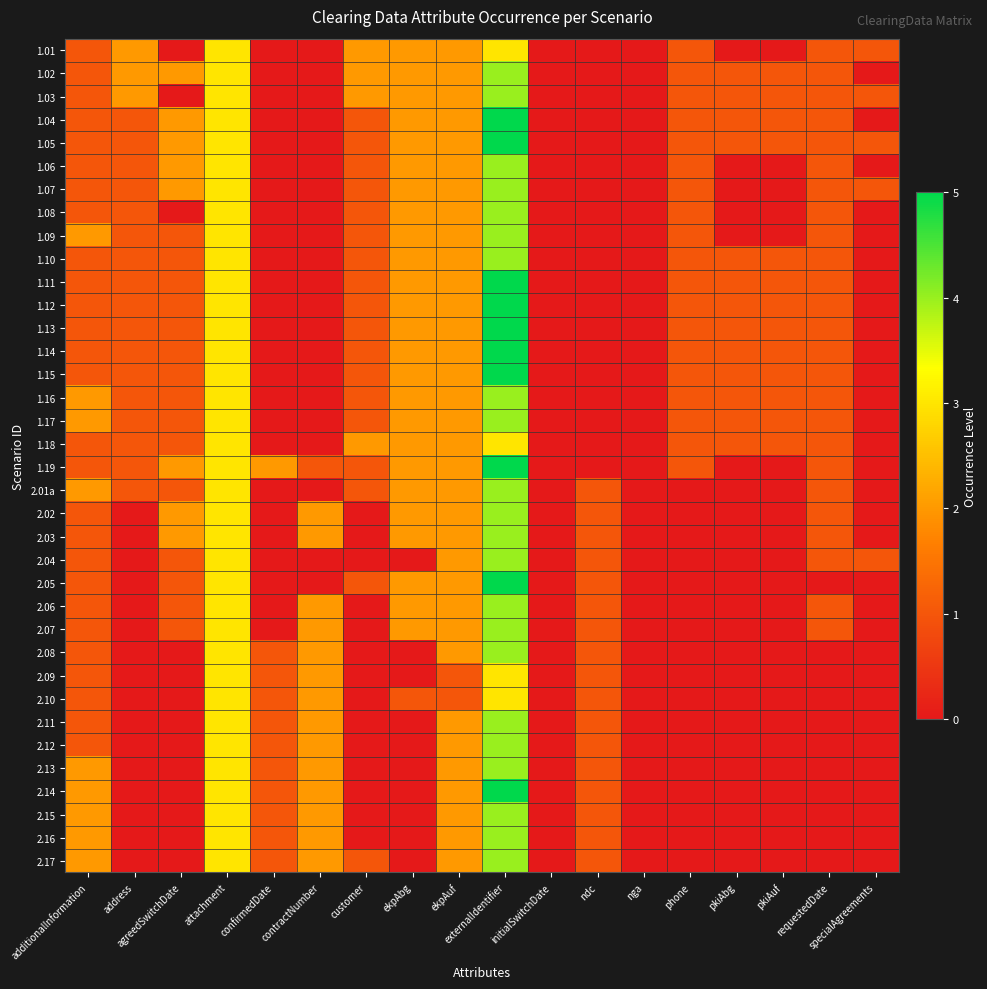

Reading left to right, list all the values displayed in this chart.

1.01: additionalInformation=1	address=2	agreedSwitchDate=0	attachment=3	confirmedDate=0	contractNumber=0	customer=2	ekpAbg=2	ekpAuf=2	externalIdentifier=3	initialSwitchDate=0	ndc=0	nga=0	phone=1	pkiAbg=0	pkiAuf=0	requestedDate=1	specialAgreements=1
1.02: additionalInformation=1	address=2	agreedSwitchDate=2	attachment=3	confirmedDate=0	contractNumber=0	customer=2	ekpAbg=2	ekpAuf=2	externalIdentifier=4	initialSwitchDate=0	ndc=0	nga=0	phone=1	pkiAbg=1	pkiAuf=1	requestedDate=1	specialAgreements=0
1.03: additionalInformation=1	address=2	agreedSwitchDate=0	attachment=3	confirmedDate=0	contractNumber=0	customer=2	ekpAbg=2	ekpAuf=2	externalIdentifier=4	initialSwitchDate=0	ndc=0	nga=0	phone=1	pkiAbg=1	pkiAuf=1	requestedDate=1	specialAgreements=1
1.04: additionalInformation=1	address=1	agreedSwitchDate=2	attachment=3	confirmedDate=0	contractNumber=0	customer=1	ekpAbg=2	ekpAuf=2	externalIdentifier=5	initialSwitchDate=0	ndc=0	nga=0	phone=1	pkiAbg=1	pkiAuf=1	requestedDate=1	specialAgreements=0
1.05: additionalInformation=1	address=1	agreedSwitchDate=2	attachment=3	confirmedDate=0	contractNumber=0	customer=1	ekpAbg=2	ekpAuf=2	externalIdentifier=5	initialSwitchDate=0	ndc=0	nga=0	phone=1	pkiAbg=1	pkiAuf=1	requestedDate=1	specialAgreements=1
1.06: additionalInformation=1	address=1	agreedSwitchDate=2	attachment=3	confirmedDate=0	contractNumber=0	customer=1	ekpAbg=2	ekpAuf=2	externalIdentifier=4	initialSwitchDate=0	ndc=0	nga=0	phone=1	pkiAbg=0	pkiAuf=0	requestedDate=1	specialAgreements=0
1.07: additionalInformation=1	address=1	agreedSwitchDate=2	attachment=3	confirmedDate=0	contractNumber=0	customer=1	ekpAbg=2	ekpAuf=2	externalIdentifier=4	initialSwitchDate=0	ndc=0	nga=0	phone=1	pkiAbg=0	pkiAuf=0	requestedDate=1	specialAgreements=1
1.08: additionalInformation=1	address=1	agreedSwitchDate=0	attachment=3	confirmedDate=0	contractNumber=0	customer=1	ekpAbg=2	ekpAuf=2	externalIdentifier=4	initialSwitchDate=0	ndc=0	nga=0	phone=1	pkiAbg=0	pkiAuf=0	requestedDate=1	specialAgreements=0
1.09: additionalInformation=2	address=1	agreedSwitchDate=1	attachment=3	confirmedDate=0	contractNumber=0	customer=1	ekpAbg=2	ekpAuf=2	externalIdentifier=4	initialSwitchDate=0	ndc=0	nga=0	phone=1	pkiAbg=0	pkiAuf=0	requestedDate=1	specialAgreements=0
1.10: additionalInformation=1	address=1	agreedSwitchDate=1	attachment=3	confirmedDate=0	contractNumber=0	customer=1	ekpAbg=2	ekpAuf=2	externalIdentifier=4	initialSwitchDate=0	ndc=0	nga=0	phone=1	pkiAbg=1	pkiAuf=1	requestedDate=1	specialAgreements=0
1.11: additionalInformation=1	address=1	agreedSwitchDate=1	attachment=3	confirmedDate=0	contractNumber=0	customer=1	ekpAbg=2	ekpAuf=2	externalIdentifier=5	initialSwitchDate=0	ndc=0	nga=0	phone=1	pkiAbg=1	pkiAuf=1	requestedDate=1	specialAgreements=0
1.12: additionalInformation=1	address=1	agreedSwitchDate=1	attachment=3	confirmedDate=0	contractNumber=0	customer=1	ekpAbg=2	ekpAuf=2	externalIdentifier=5	initialSwitchDate=0	ndc=0	nga=0	phone=1	pkiAbg=1	pkiAuf=1	requestedDate=1	specialAgreements=0
1.13: additionalInformation=1	address=1	agreedSwitchDate=1	attachment=3	confirmedDate=0	contractNumber=0	customer=1	ekpAbg=2	ekpAuf=2	externalIdentifier=5	initialSwitchDate=0	ndc=0	nga=0	phone=1	pkiAbg=1	pkiAuf=1	requestedDate=1	specialAgreements=0
1.14: additionalInformation=1	address=1	agreedSwitchDate=1	attachment=3	confirmedDate=0	contractNumber=0	customer=1	ekpAbg=2	ekpAuf=2	externalIdentifier=5	initialSwitchDate=0	ndc=0	nga=0	phone=1	pkiAbg=1	pkiAuf=1	requestedDate=1	specialAgreements=0
1.15: additionalInformation=1	address=1	agreedSwitchDate=1	attachment=3	confirmedDate=0	contractNumber=0	customer=1	ekpAbg=2	ekpAuf=2	externalIdentifier=5	initialSwitchDate=0	ndc=0	nga=0	phone=1	pkiAbg=1	pkiAuf=1	requestedDate=1	specialAgreements=0
1.16: additionalInformation=2	address=1	agreedSwitchDate=1	attachment=3	confirmedDate=0	contractNumber=0	customer=1	ekpAbg=2	ekpAuf=2	externalIdentifier=4	initialSwitchDate=0	ndc=0	nga=0	phone=1	pkiAbg=1	pkiAuf=1	requestedDate=1	specialAgreements=0
1.17: additionalInformation=2	address=1	agreedSwitchDate=1	attachment=3	confirmedDate=0	contractNumber=0	customer=1	ekpAbg=2	ekpAuf=2	externalIdentifier=4	initialSwitchDate=0	ndc=0	nga=0	phone=1	pkiAbg=1	pkiAuf=1	requestedDate=1	specialAgreements=0
1.18: additionalInformation=1	address=1	agreedSwitchDate=1	attachment=3	confirmedDate=0	contractNumber=0	customer=2	ekpAbg=2	ekpAuf=2	externalIdentifier=3	initialSwitchDate=0	ndc=0	nga=0	phone=1	pkiAbg=1	pkiAuf=1	requestedDate=1	specialAgreements=0
1.19: additionalInformation=1	address=1	agreedSwitchDate=2	attachment=3	confirmedDate=2	contractNumber=1	customer=1	ekpAbg=2	ekpAuf=2	externalIdentifier=5	initialSwitchDate=0	ndc=0	nga=0	phone=1	pkiAbg=0	pkiAuf=0	requestedDate=1	specialAgreements=0
2.01a: additionalInformation=2	address=1	agreedSwitchDate=1	attachment=3	confirmedDate=0	contractNumber=0	customer=1	ekpAbg=2	ekpAuf=2	externalIdentifier=4	initialSwitchDate=0	ndc=1	nga=0	phone=0	pkiAbg=0	pkiAuf=0	requestedDate=1	specialAgreements=0
2.02: additionalInformation=1	address=0	agreedSwitchDate=2	attachment=3	confirmedDate=0	contractNumber=2	customer=0	ekpAbg=2	ekpAuf=2	externalIdentifier=4	initialSwitchDate=0	ndc=1	nga=0	phone=0	pkiAbg=0	pkiAuf=0	requestedDate=1	specialAgreements=0
2.03: additionalInformation=1	address=0	agreedSwitchDate=2	attachment=3	confirmedDate=0	contractNumber=2	customer=0	ekpAbg=2	ekpAuf=2	externalIdentifier=4	initialSwitchDate=0	ndc=1	nga=0	phone=0	pkiAbg=0	pkiAuf=0	requestedDate=1	specialAgreements=0
2.04: additionalInformation=1	address=0	agreedSwitchDate=1	attachment=3	confirmedDate=0	contractNumber=0	customer=0	ekpAbg=0	ekpAuf=2	externalIdentifier=4	initialSwitchDate=0	ndc=1	nga=0	phone=0	pkiAbg=0	pkiAuf=0	requestedDate=1	specialAgreements=1
2.05: additionalInformation=1	address=0	agreedSwitchDate=1	attachment=3	confirmedDate=0	contractNumber=0	customer=1	ekpAbg=2	ekpAuf=2	externalIdentifier=5	initialSwitchDate=0	ndc=1	nga=0	phone=0	pkiAbg=0	pkiAuf=0	requestedDate=0	specialAgreements=0
2.06: additionalInformation=1	address=0	agreedSwitchDate=1	attachment=3	confirmedDate=0	contractNumber=2	customer=0	ekpAbg=2	ekpAuf=2	externalIdentifier=4	initialSwitchDate=0	ndc=1	nga=0	phone=0	pkiAbg=0	pkiAuf=0	requestedDate=1	specialAgreements=0
2.07: additionalInformation=1	address=0	agreedSwitchDate=1	attachment=3	confirmedDate=0	contractNumber=2	customer=0	ekpAbg=2	ekpAuf=2	externalIdentifier=4	initialSwitchDate=0	ndc=1	nga=0	phone=0	pkiAbg=0	pkiAuf=0	requestedDate=1	specialAgreements=0
2.08: additionalInformation=1	address=0	agreedSwitchDate=0	attachment=3	confirmedDate=1	contractNumber=2	customer=0	ekpAbg=0	ekpAuf=2	externalIdentifier=4	initialSwitchDate=0	ndc=1	nga=0	phone=0	pkiAbg=0	pkiAuf=0	requestedDate=0	specialAgreements=0
2.09: additionalInformation=1	address=0	agreedSwitchDate=0	attachment=3	confirmedDate=1	contractNumber=2	customer=0	ekpAbg=0	ekpAuf=1	externalIdentifier=3	initialSwitchDate=0	ndc=1	nga=0	phone=0	pkiAbg=0	pkiAuf=0	requestedDate=0	specialAgreements=0
2.10: additionalInformation=1	address=0	agreedSwitchDate=0	attachment=3	confirmedDate=1	contractNumber=2	customer=0	ekpAbg=1	ekpAuf=1	externalIdentifier=3	initialSwitchDate=0	ndc=1	nga=0	phone=0	pkiAbg=0	pkiAuf=0	requestedDate=0	specialAgreements=0
2.11: additionalInformation=1	address=0	agreedSwitchDate=0	attachment=3	confirmedDate=1	contractNumber=2	customer=0	ekpAbg=0	ekpAuf=2	externalIdentifier=4	initialSwitchDate=0	ndc=1	nga=0	phone=0	pkiAbg=0	pkiAuf=0	requestedDate=0	specialAgreements=0
2.12: additionalInformation=1	address=0	agreedSwitchDate=0	attachment=3	confirmedDate=1	contractNumber=2	customer=0	ekpAbg=0	ekpAuf=2	externalIdentifier=4	initialSwitchDate=0	ndc=1	nga=0	phone=0	pkiAbg=0	pkiAuf=0	requestedDate=0	specialAgreements=0
2.13: additionalInformation=2	address=0	agreedSwitchDate=0	attachment=3	confirmedDate=1	contractNumber=2	customer=0	ekpAbg=0	ekpAuf=2	externalIdentifier=4	initialSwitchDate=0	ndc=1	nga=0	phone=0	pkiAbg=0	pkiAuf=0	requestedDate=0	specialAgreements=0
2.14: additionalInformation=2	address=0	agreedSwitchDate=0	attachment=3	confirmedDate=1	contractNumber=2	customer=0	ekpAbg=0	ekpAuf=2	externalIdentifier=5	initialSwitchDate=0	ndc=1	nga=0	phone=0	pkiAbg=0	pkiAuf=0	requestedDate=0	specialAgreements=0
2.15: additionalInformation=2	address=0	agreedSwitchDate=0	attachment=3	confirmedDate=1	contractNumber=2	customer=0	ekpAbg=0	ekpAuf=2	externalIdentifier=4	initialSwitchDate=0	ndc=1	nga=0	phone=0	pkiAbg=0	pkiAuf=0	requestedDate=0	specialAgreements=0
2.16: additionalInformation=2	address=0	agreedSwitchDate=0	attachment=3	confirmedDate=1	contractNumber=2	customer=0	ekpAbg=0	ekpAuf=2	externalIdentifier=4	initialSwitchDate=0	ndc=1	nga=0	phone=0	pkiAbg=0	pkiAuf=0	requestedDate=0	specialAgreements=0
2.17: additionalInformation=2	address=0	agreedSwitchDate=0	attachment=3	confirmedDate=1	contractNumber=2	customer=1	ekpAbg=0	ekpAuf=2	externalIdentifier=4	initialSwitchDate=0	ndc=1	nga=0	phone=0	pkiAbg=0	pkiAuf=0	requestedDate=0	specialAgreements=0